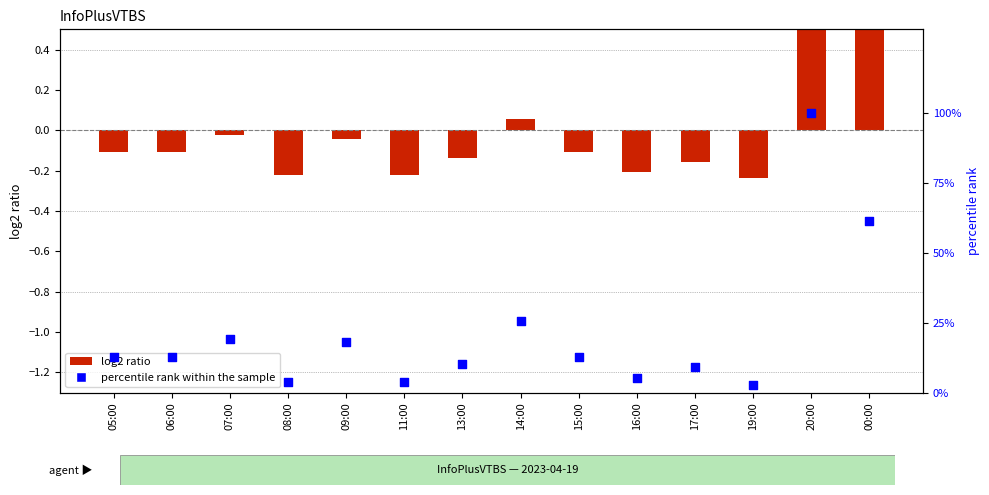

At how many categories does at least one series exceed 83?

1